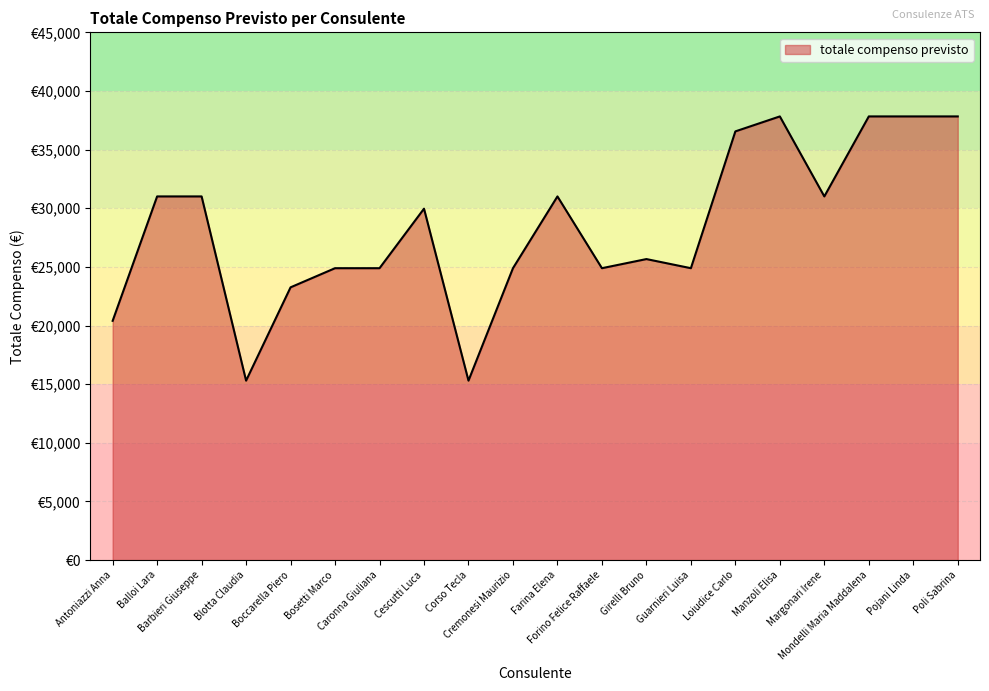

Reading right to left, transcribe all the data shown in this chart.

Poli Sabrina=37830.0	Pojani Linda=37830.0	Mondelli Maria Maddalena=37830.0	Margonari Irene=31008.0	Manzoli Elisa=37830.0	Loiudice Carlo=36554.0	Guarnieri Luisa=24888.0	Girelli Bruno=25665.8	Forino Felice Raffaele=24888.0	Farina Elena=31008.0	Cremonesi Maurizio=24888.0	Corso Tecla=15300.0	Cescutti Luca=29963.0	Caronna Giuliana=24888.0	Bosetti Marco=24888.0	Boccarella Piero=23256.0	Blotta Claudia=15300.0	Barbieri Giuseppe=31008.0	Balloi Lara=31008.0	Antoniazzi Anna=20400.0